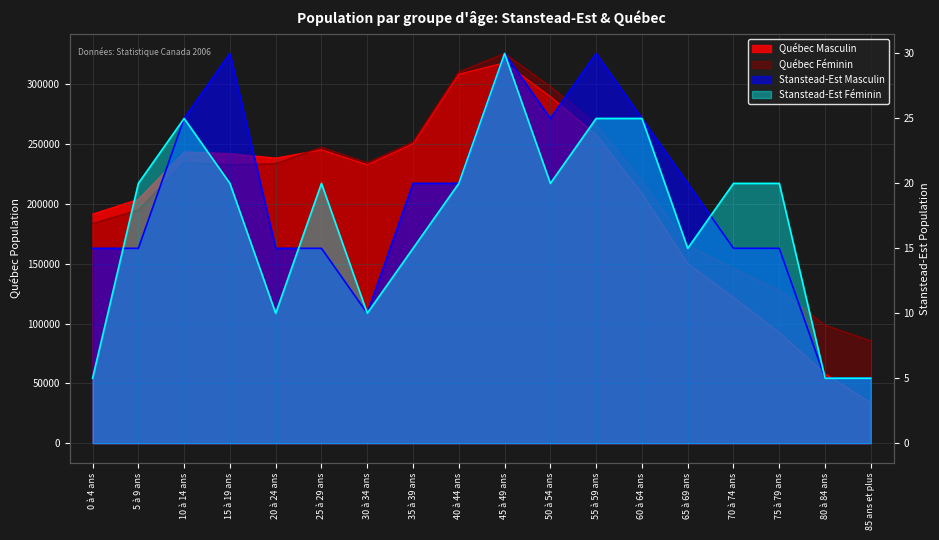

How many interior local peaks does the Québec Féminin series have?

3